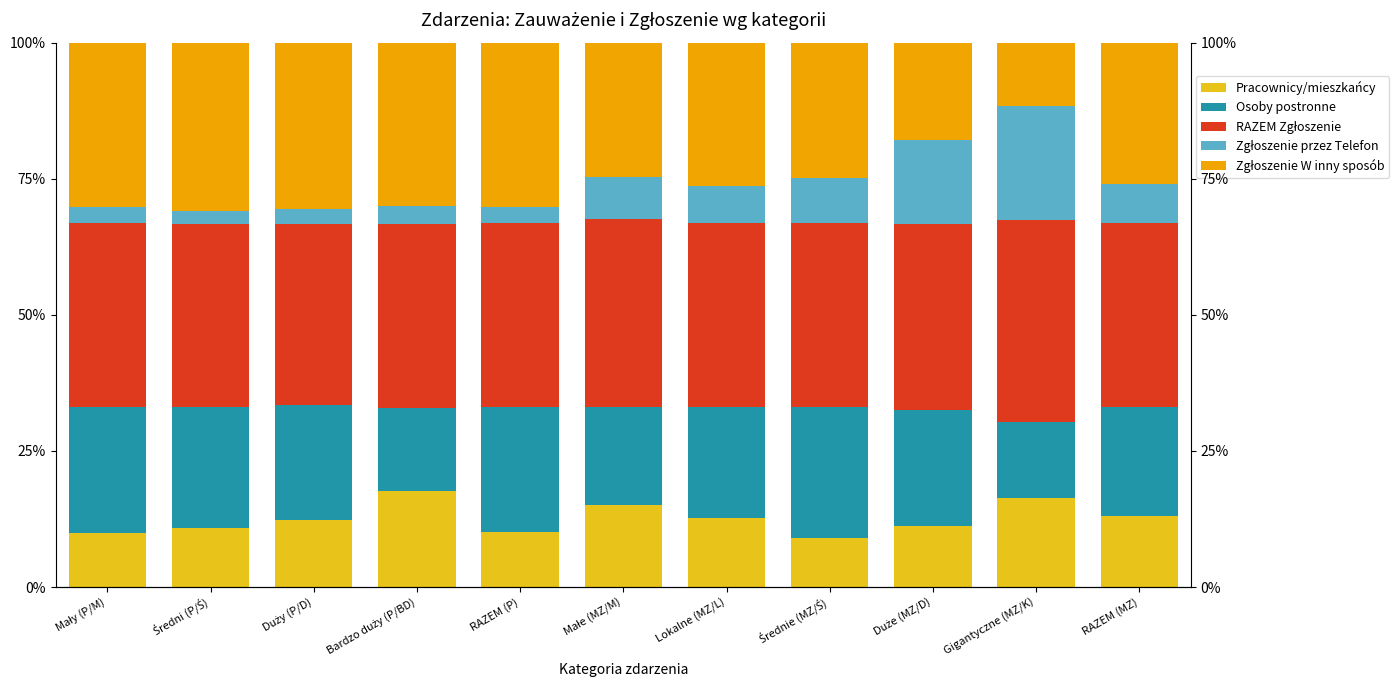

How many data points in Osoby postronne are above 21?

6